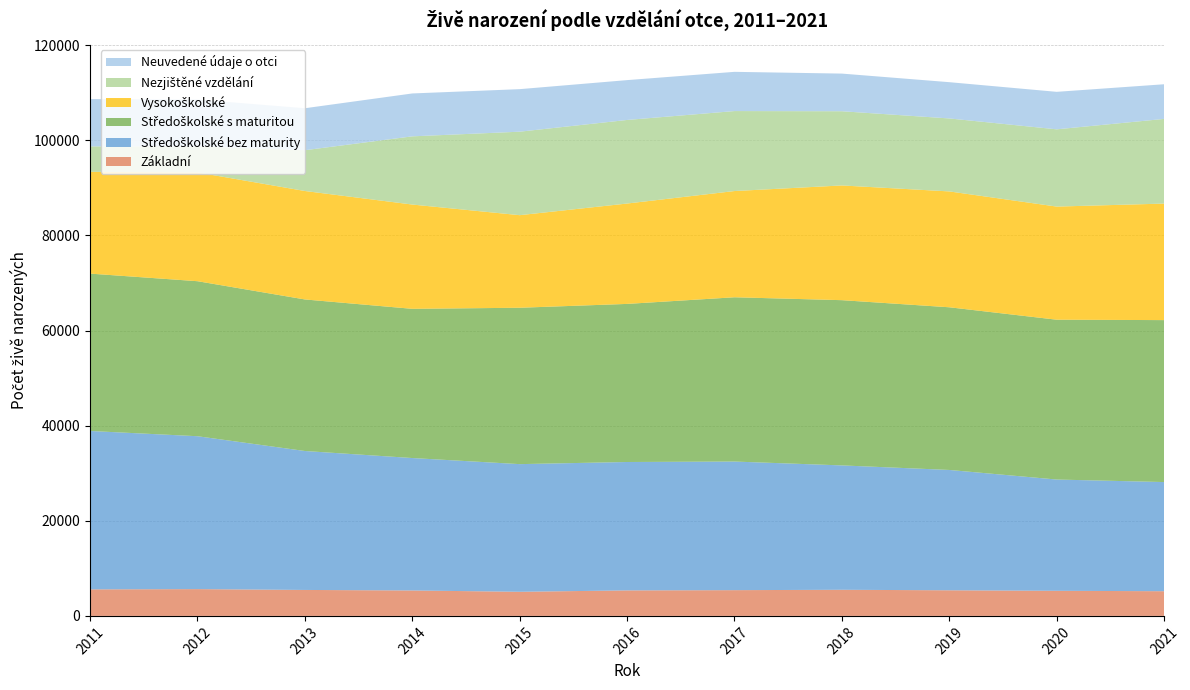

Reading left to right, what are all the values shown in this chart?

Základní: 5579	5632	5458	5348	5071	5362	5415	5492	5387	5278	5191
Středoškolské bez maturity: 33307	32152	29217	27848	26844	27000	27043	26154	25303	23397	22954
Středoškolské s maturitou: 33091	32596	31868	31375	32882	33243	34543	34746	34207	33609	34055
Vysokoškolské: 21398	22879	22805	21929	19467	21108	22338	24123	24364	23787	24502
Nezjištěné vzdělání: 5353	5460	8578	14341	17556	17574	16818	15605	15345	16246	17806
Neuvedené údaje o otci: 9945	9857	8825	9019	8944	8376	8248	7916	7625	7883	7285